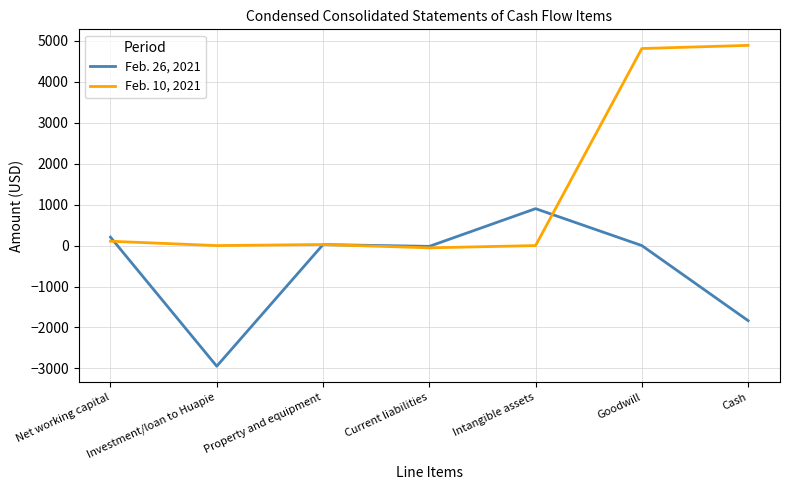

Where is the first local minimum for Feb. 26, 2021?

Investment/loan to Huapie